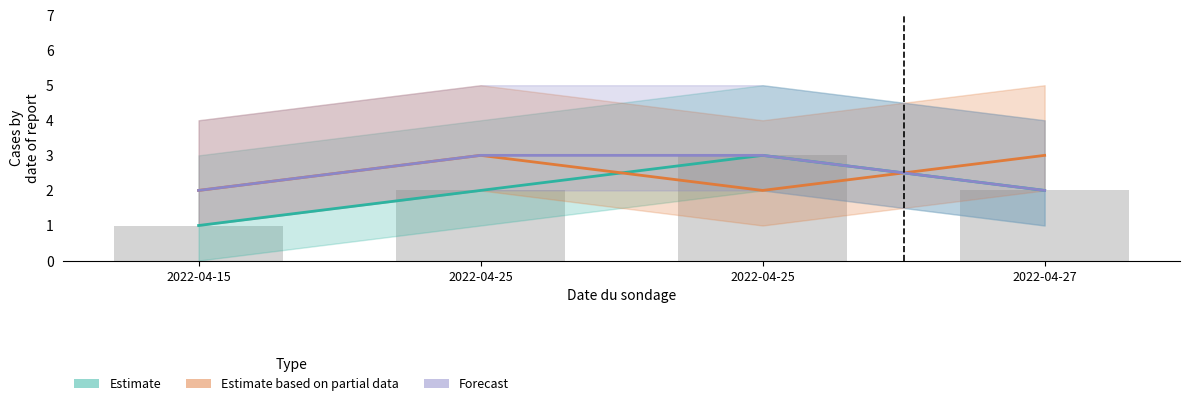

How many categories are shown in the chart?

4